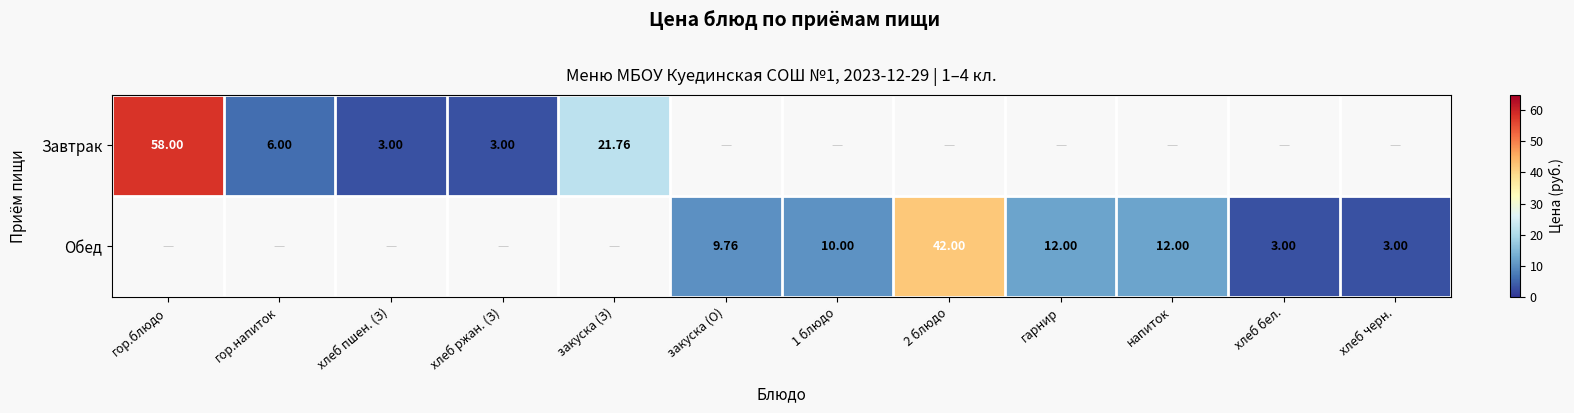

Is the value of Обед at 2 блюдо greater than the value of Завтрак at гор.блюдо?

No